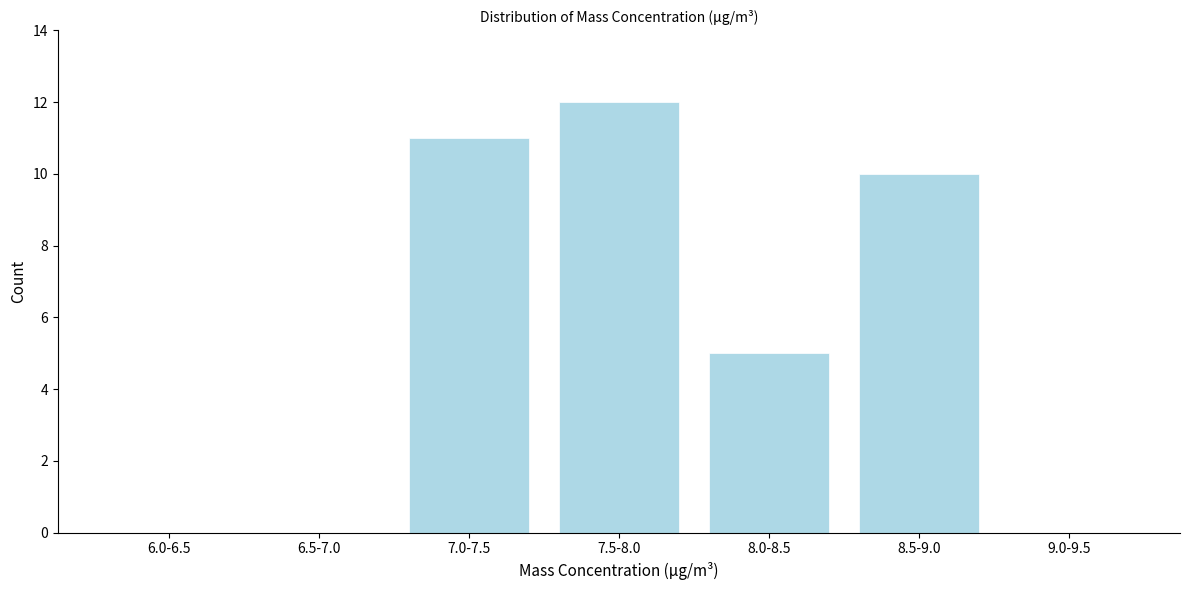

Reading right to left, list all the values displayed in this chart.

9.0-9.5=0	8.5-9.0=10	8.0-8.5=5	7.5-8.0=12	7.0-7.5=11	6.5-7.0=0	6.0-6.5=0